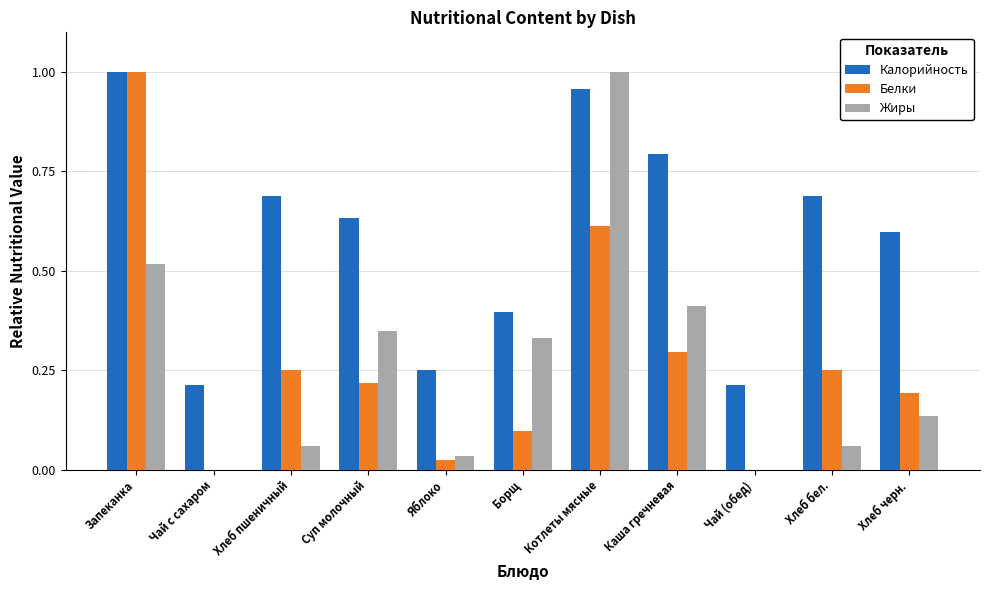

Which series has the largest total across all categories?

Калорийность